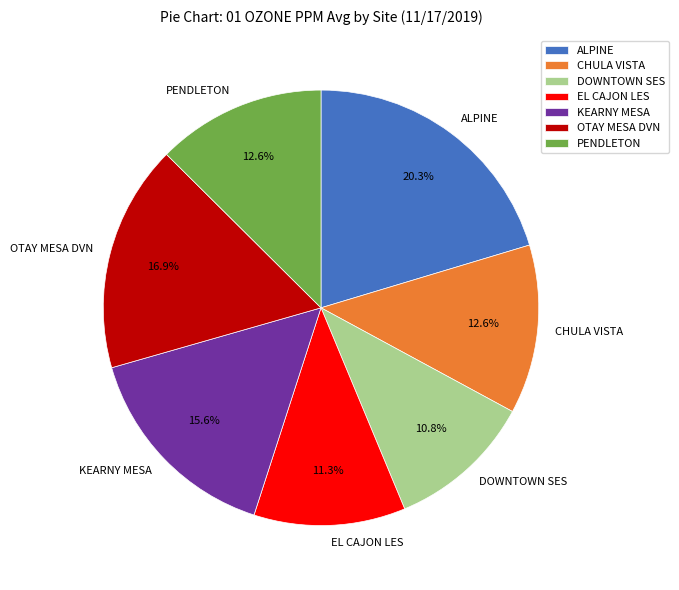

Between CHULA VISTA and ALPINE, which is larger?

ALPINE